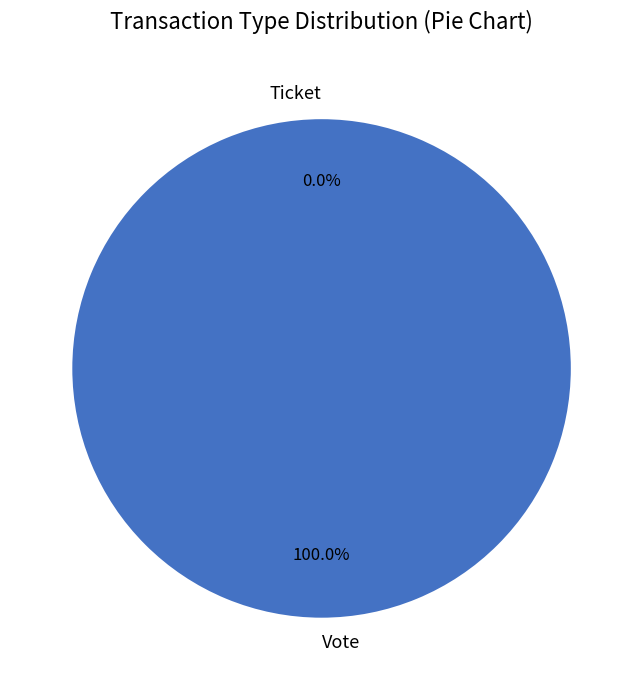

Which category has the biggest portion of the pie?

Vote